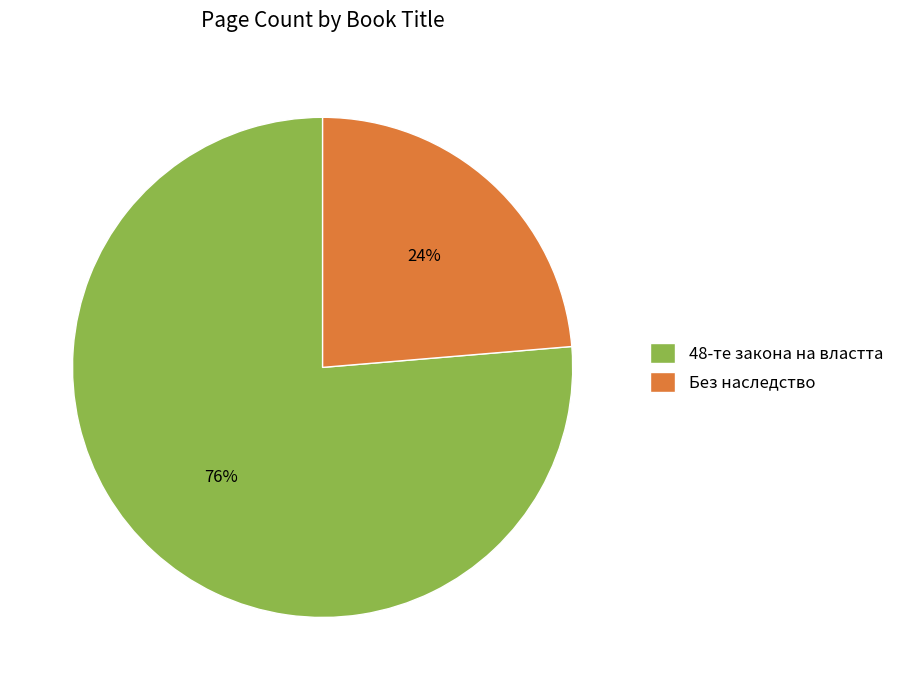

Count the number of slices in the pie.

2